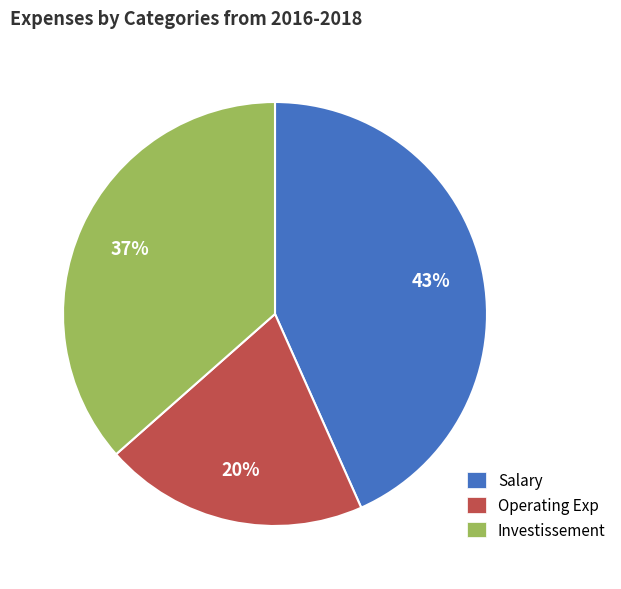

Does any single category account for the majority?

No